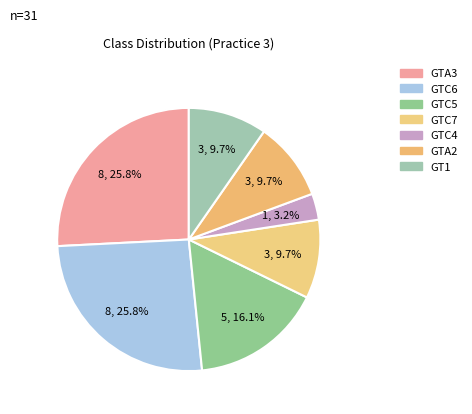

Count the number of slices in the pie.

7